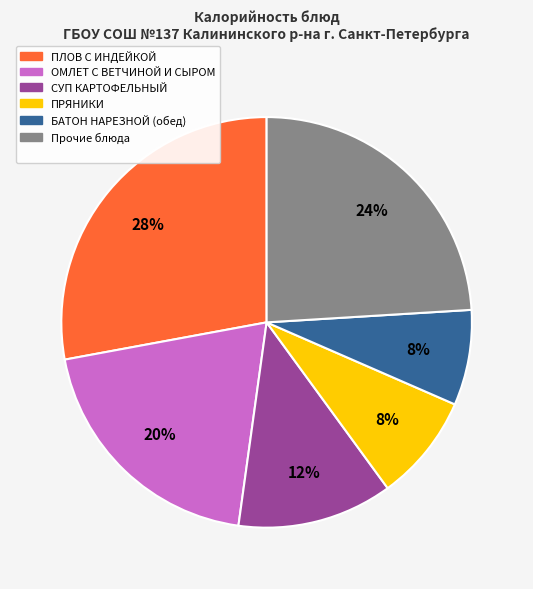

To the nearest percent, what is the average slice percentage?

17%